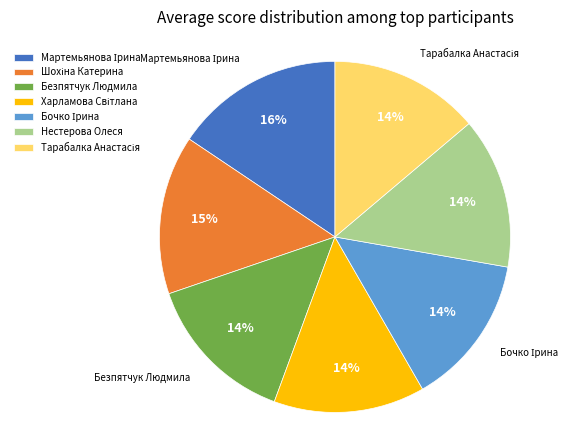

Does Нестерова Олеся represent more than half of the total?

No